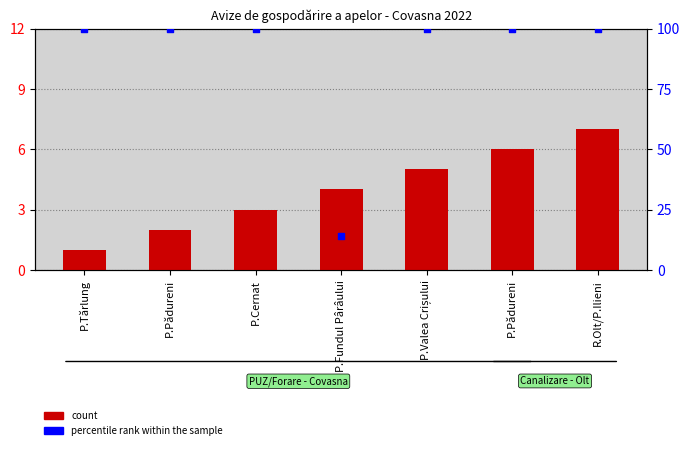

At which category is the sum across all series the highest?

R.Olt/P.Ilieni